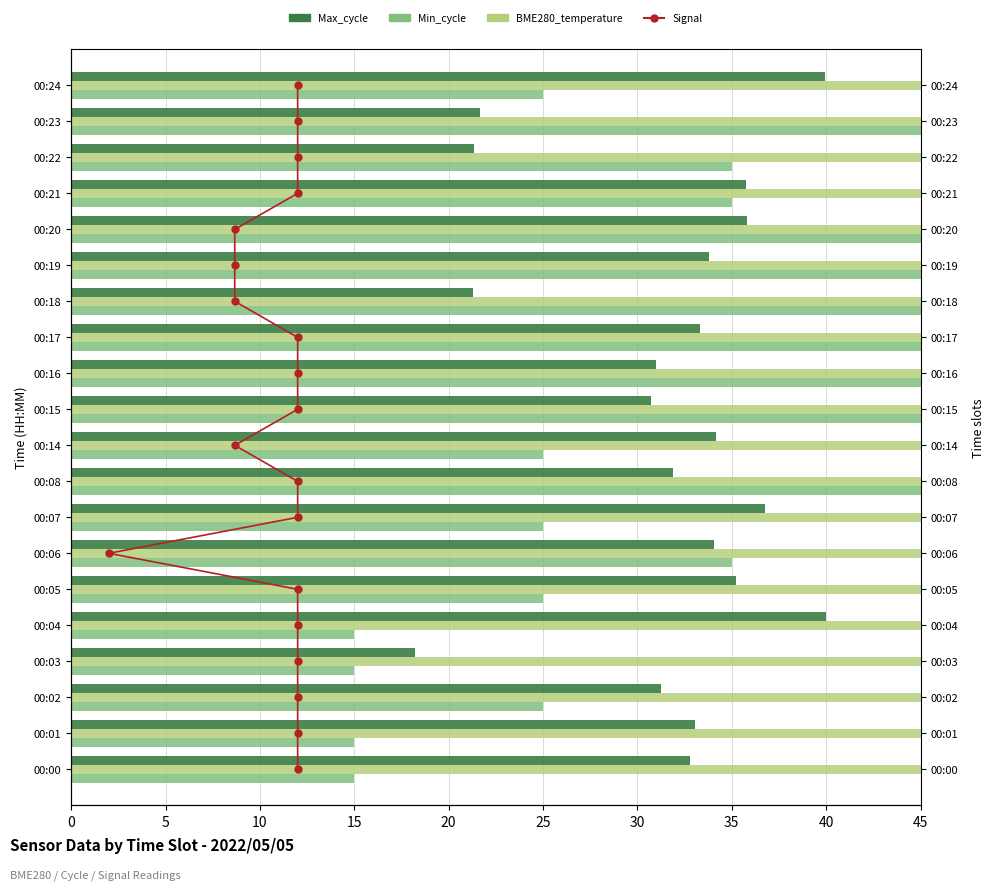

Is it true that Min_cycle equals 67.8 at 00:08?

False